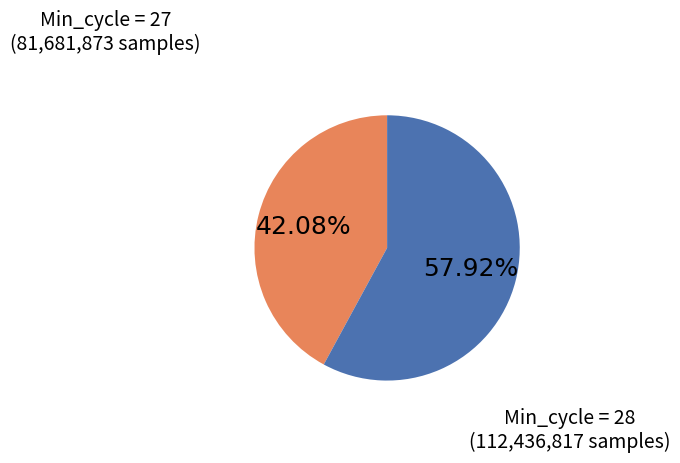

Count the number of slices in the pie.

2